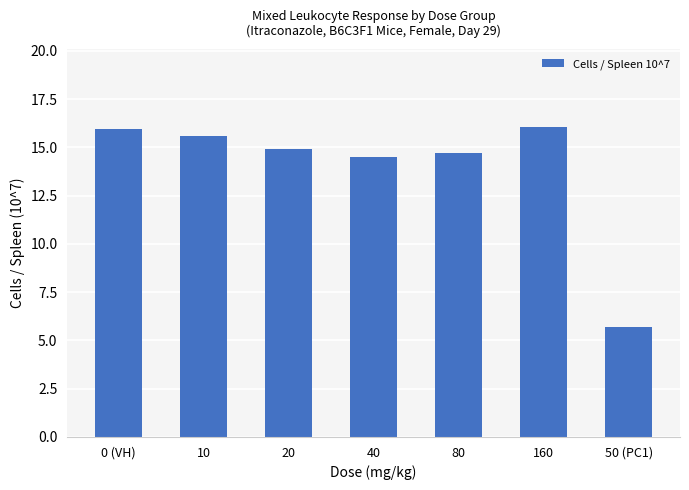

How many values are below 14?

1